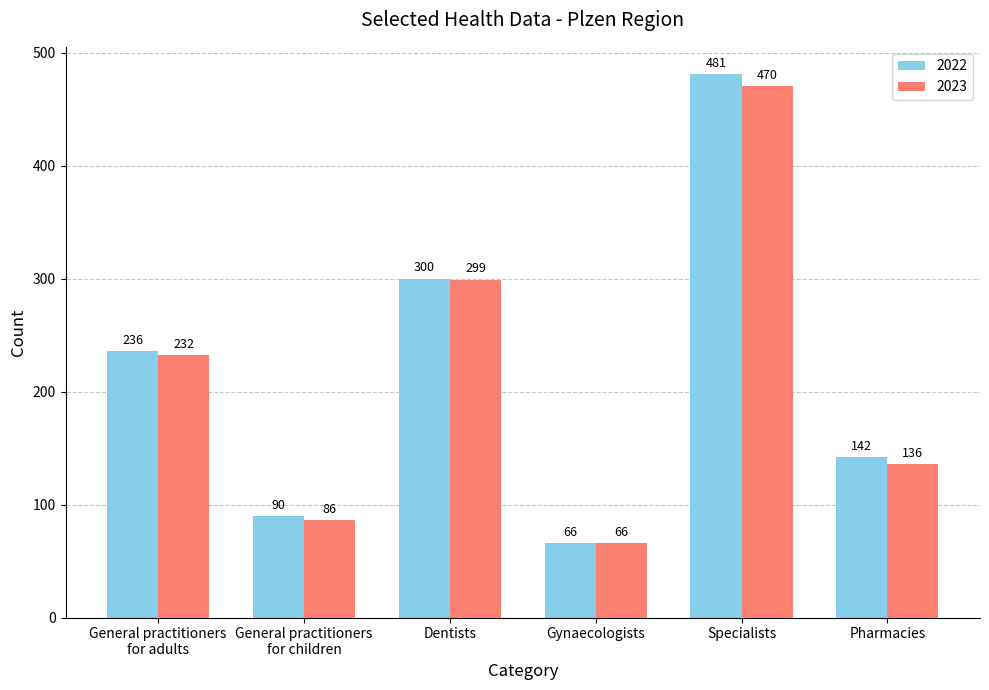

At which label does 2023 reach its peak?

Specialists